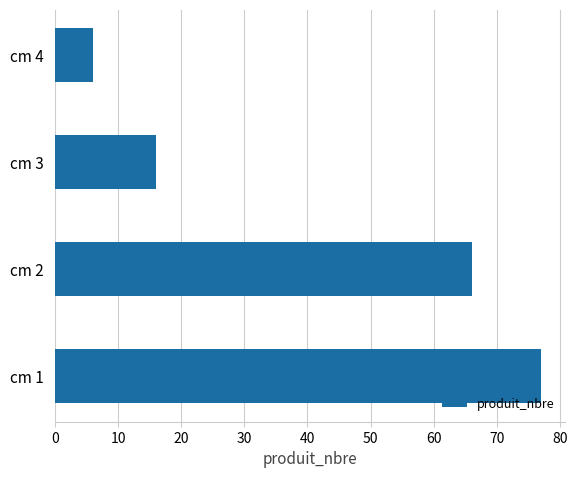

Is it true that the value at cm 3 is 16?

True